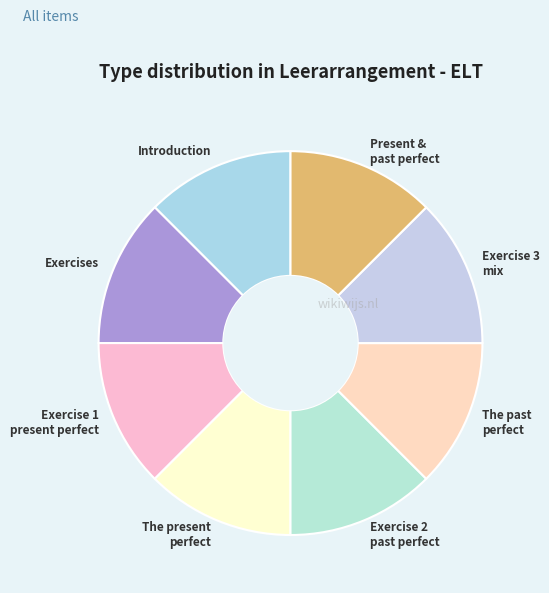

Approximately how many times larger is the value at Exercises compared to The present perfect?

1.0